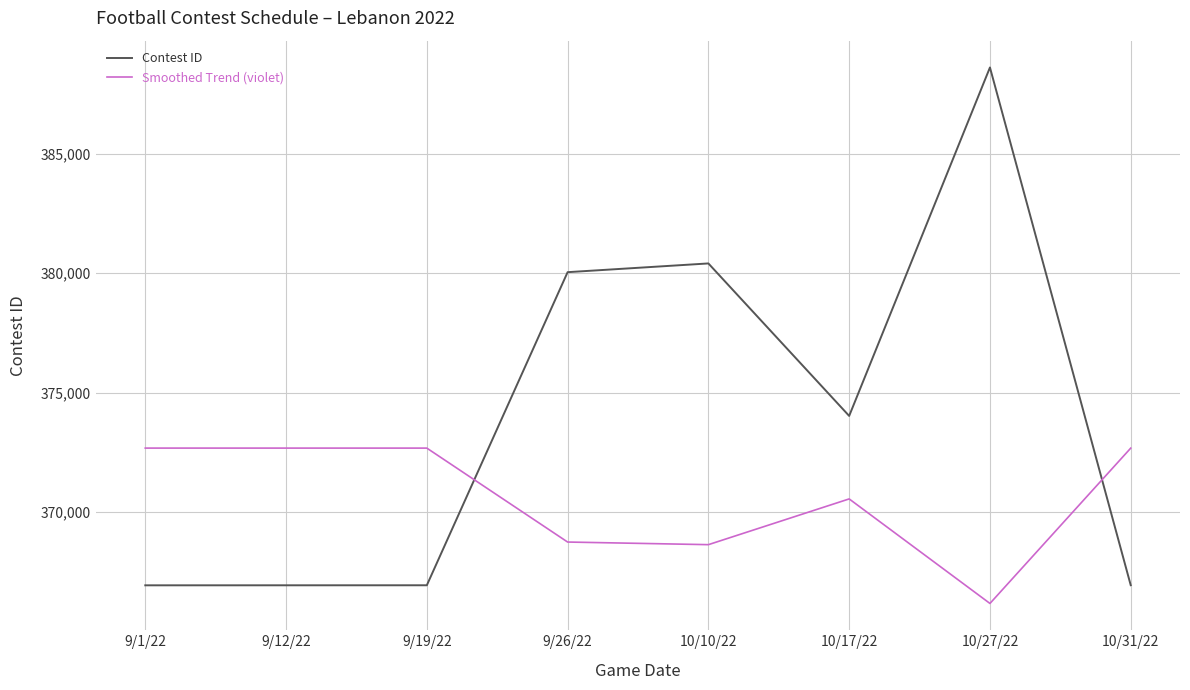

How many values in the Smoothed Trend (violet) series are below 372673?

4